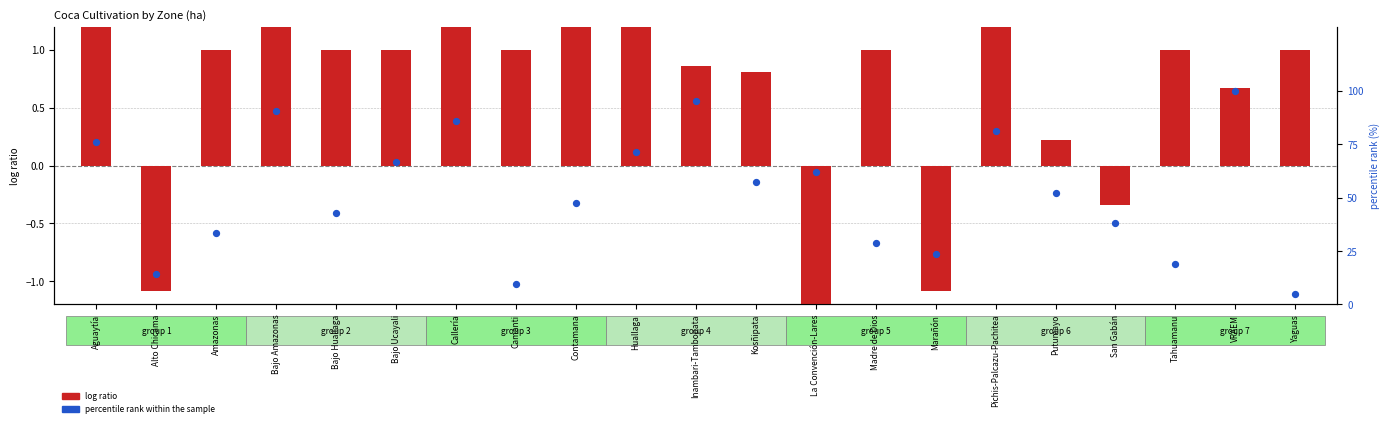

Which series reaches the maximum Y coordinate?

percentile rank within the sample